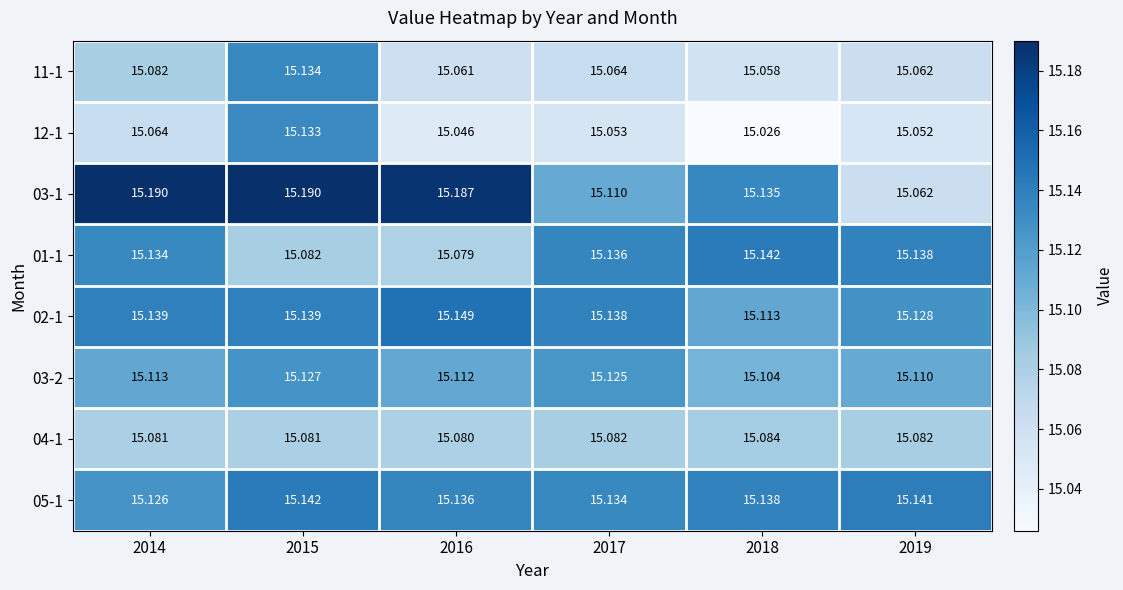

Is the value of 02-1 at 2019 greater than the value of 03-1 at 2016?

No